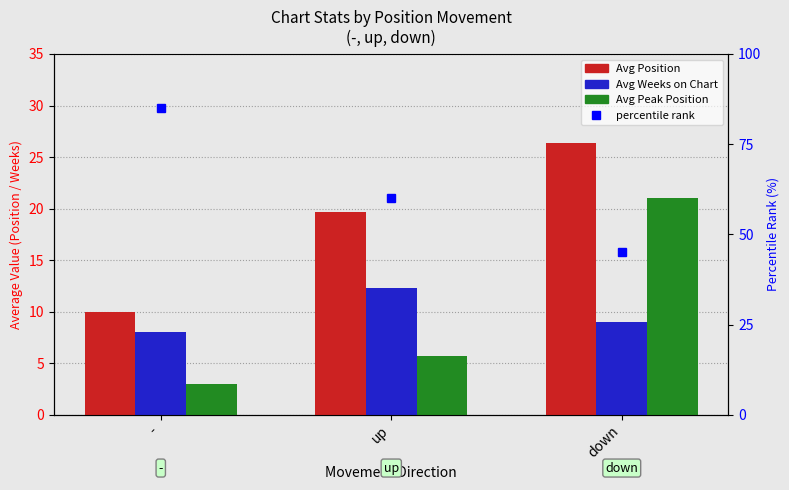

What is the difference between the maximum and minimum values in the Avg Weeks on Chart series?

4.3